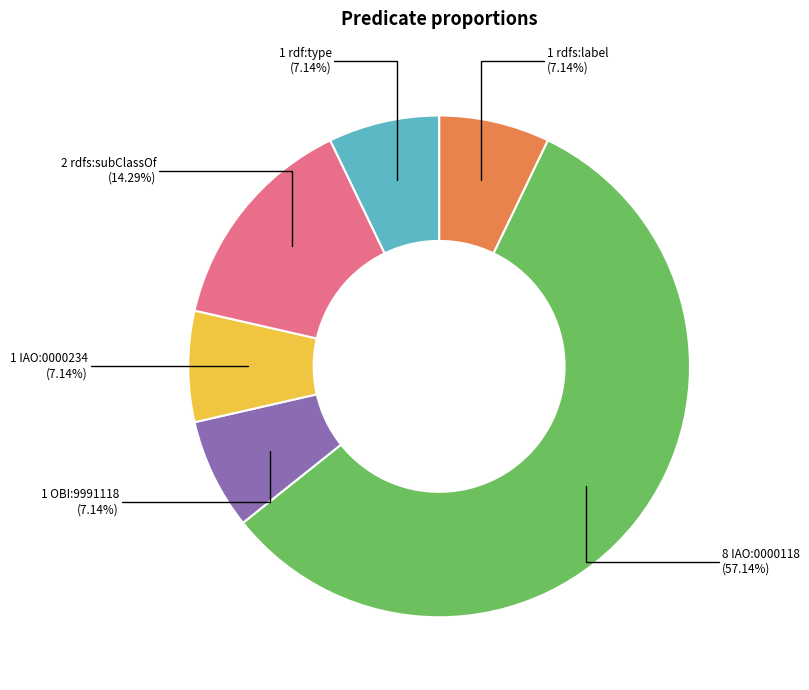

Is there a majority slice in this chart?

Yes